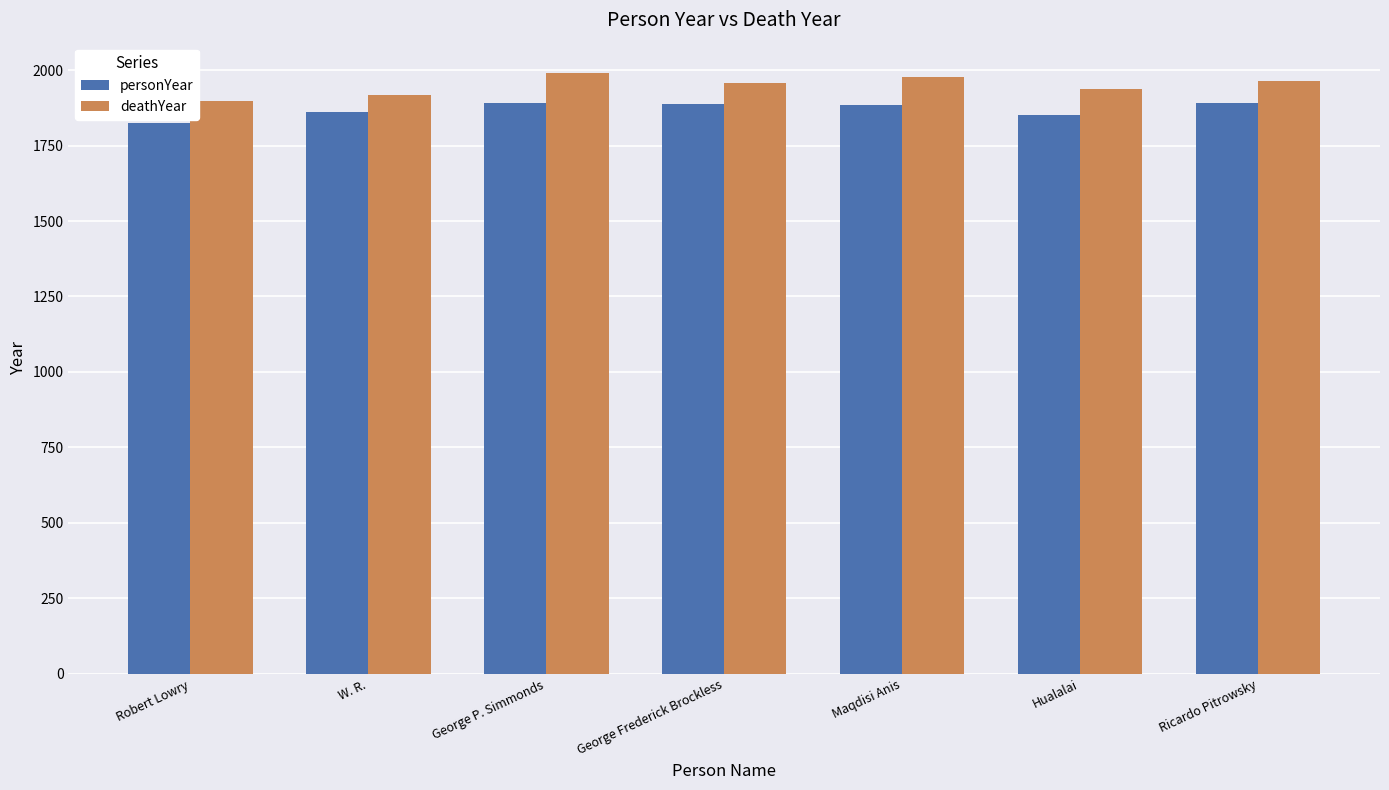

What is the label of the 1st bar from the right?

Ricardo Pitrowsky